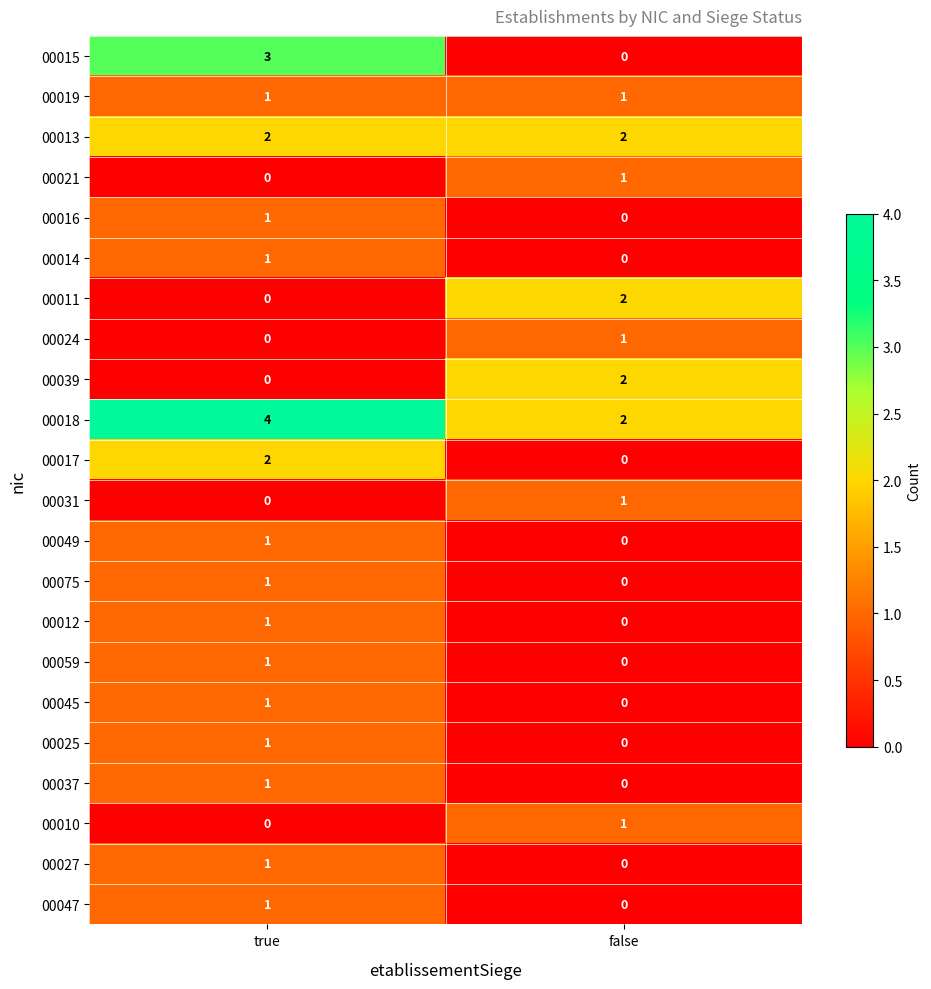

Which series has the widest spread of values?

00015